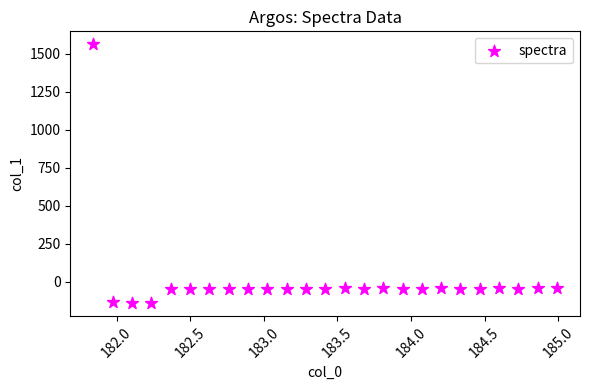

What is the range of X values (max minus min)?

3.1